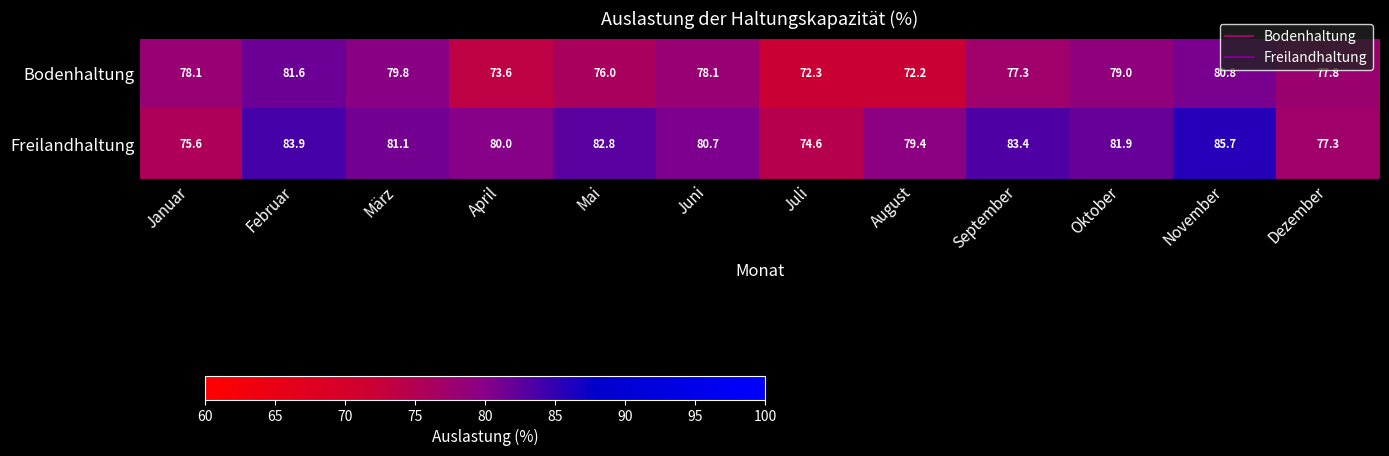

What is the difference between the maximum and minimum values in the Bodenhaltung series?

9.4